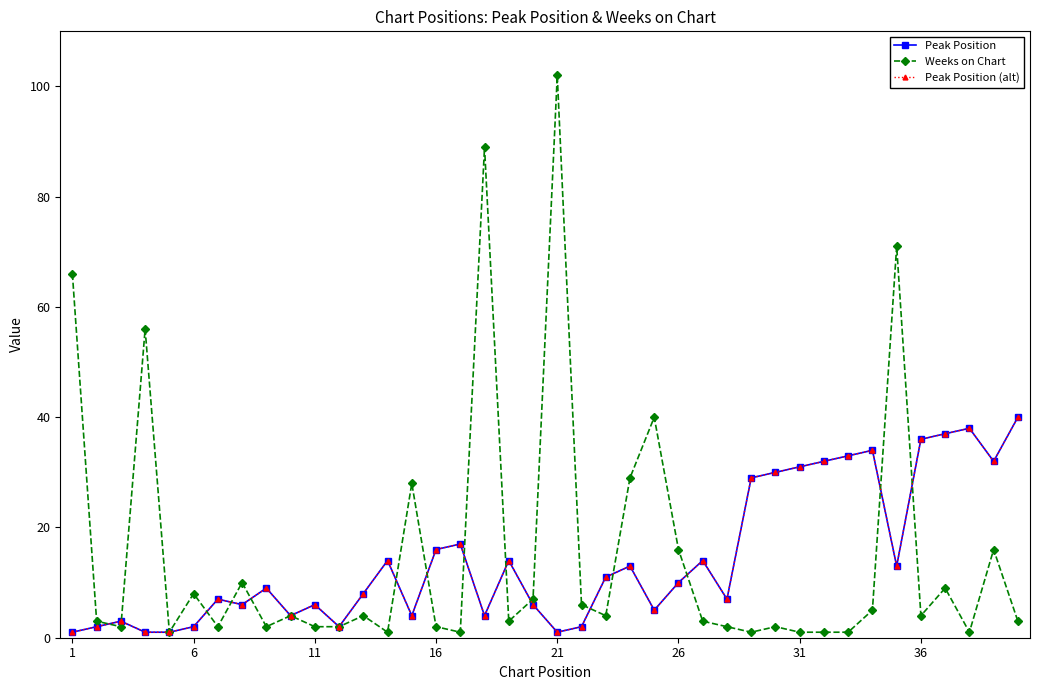

True or false: Peak Position (alt) has more than 0 points higher than both neighbors.

True